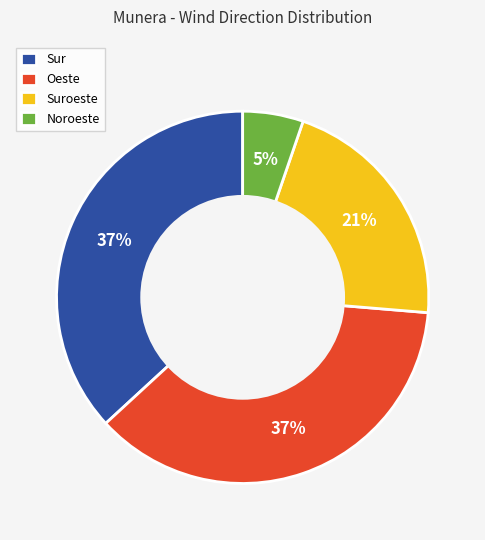

To the nearest percent, what is the combined percentage of Suroeste and Oeste?

58%